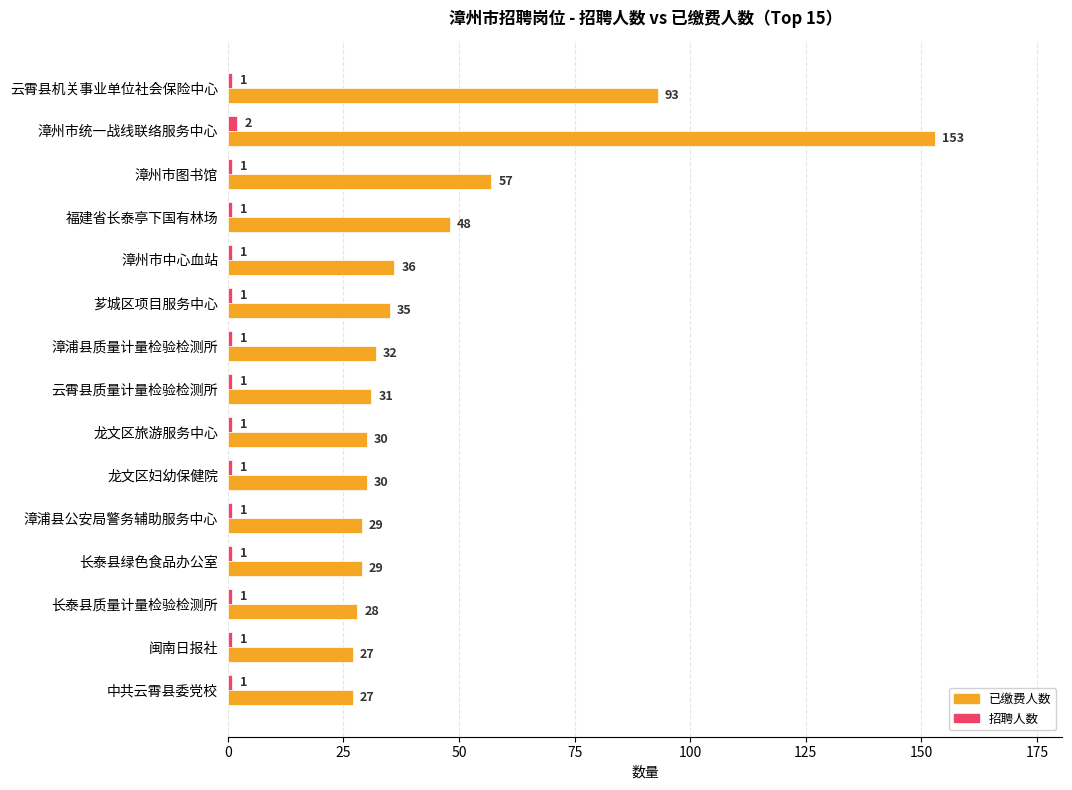

What is the sum of all 招聘人数 values?

16